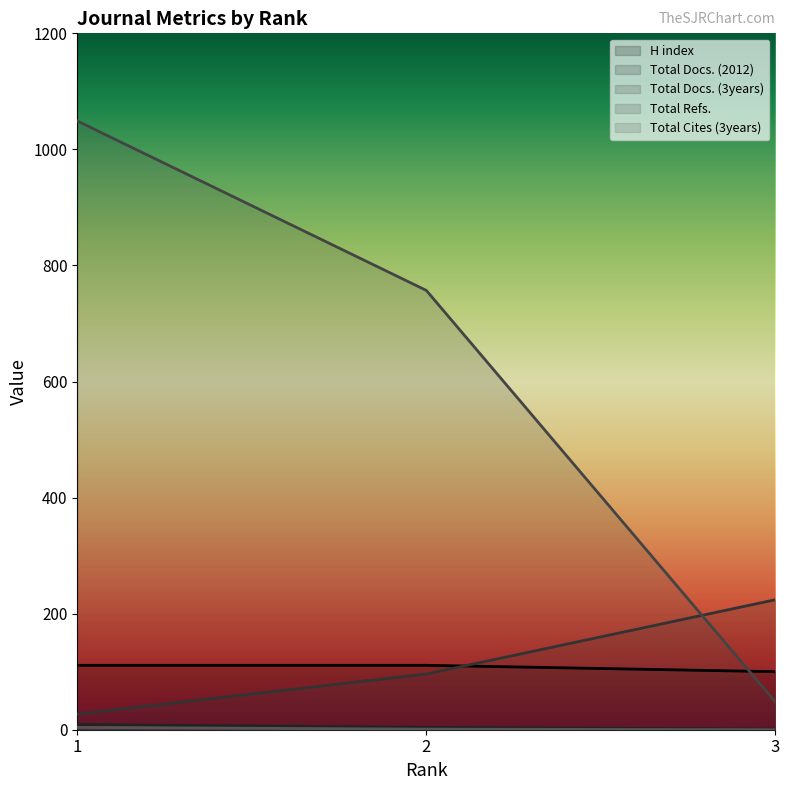

What is the greatest value displayed?

1049